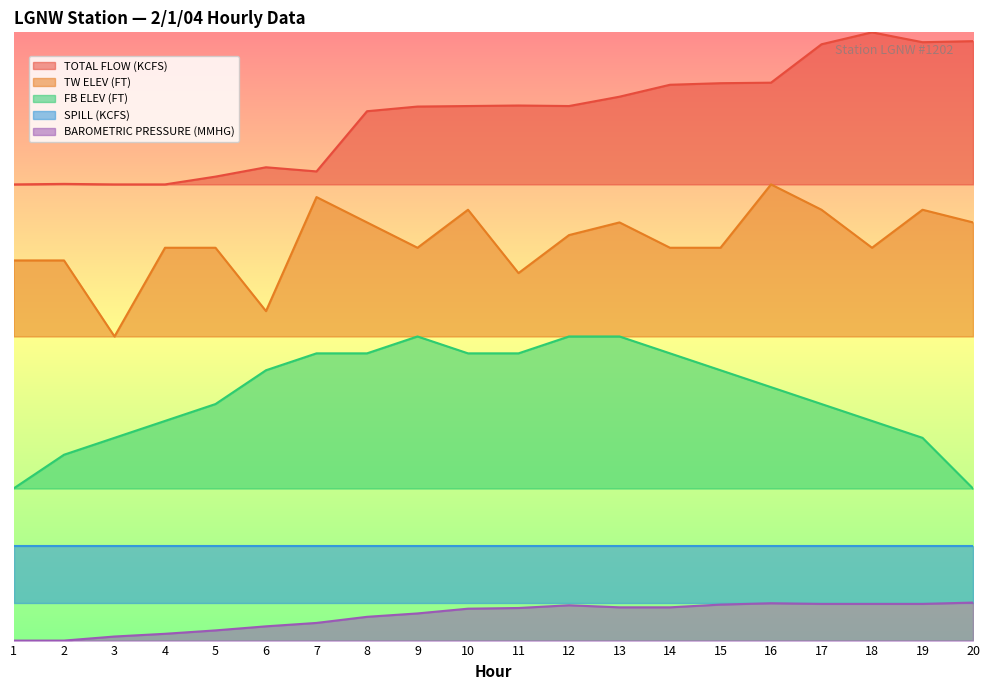

What is the difference between the maximum and minimum values in the TW ELEV (FT) series?

200.0